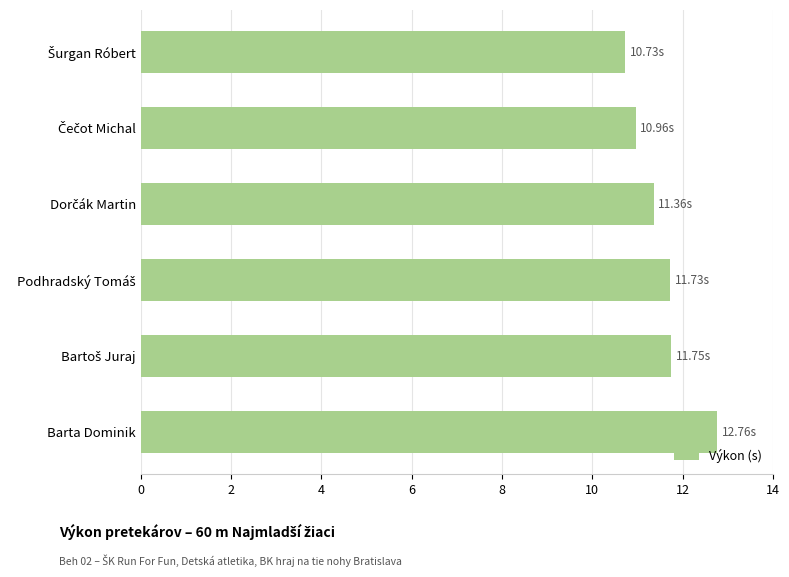

Which category has the highest value across all series?

Barta Dominik